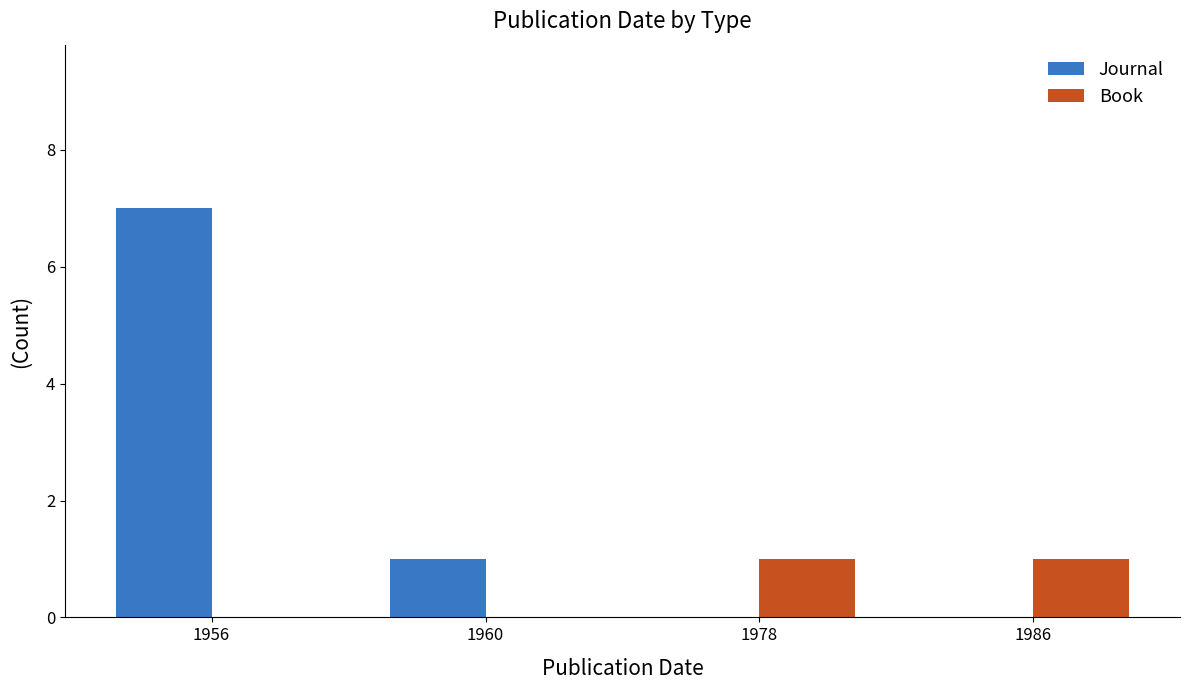

Between 1956 and 1960, which series saw the biggest shift?

Journal